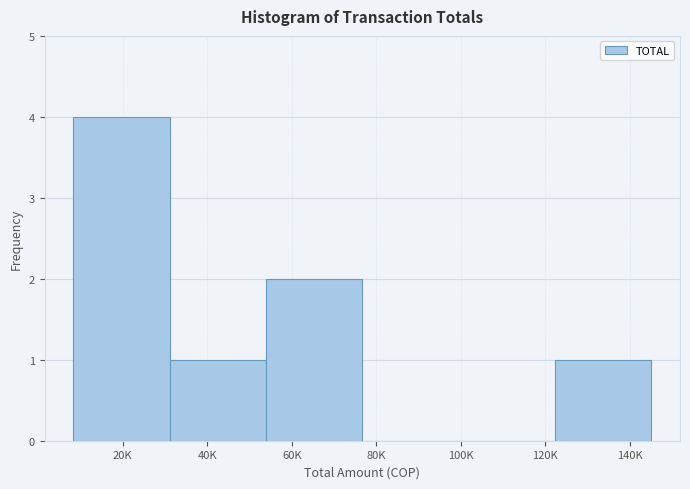

Reading left to right, list all the values displayed in this chart.

20K=4	40K=1	60K=2	80K=0	120K=0	140K=1